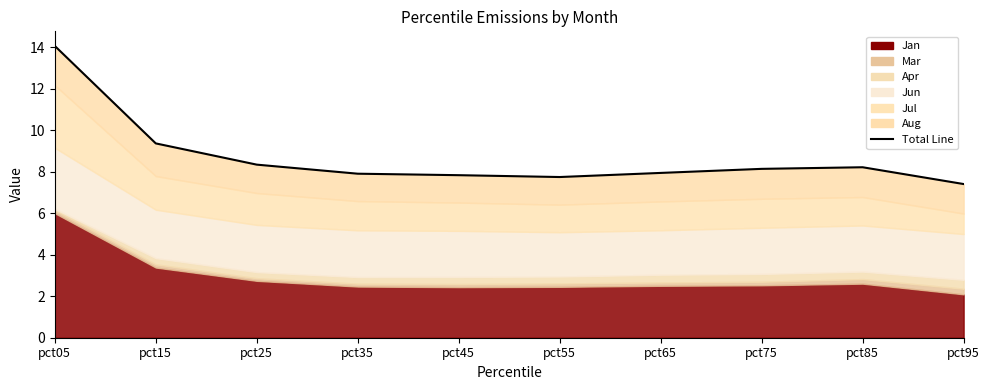

What is the value of the 2nd point from the left?

9.4